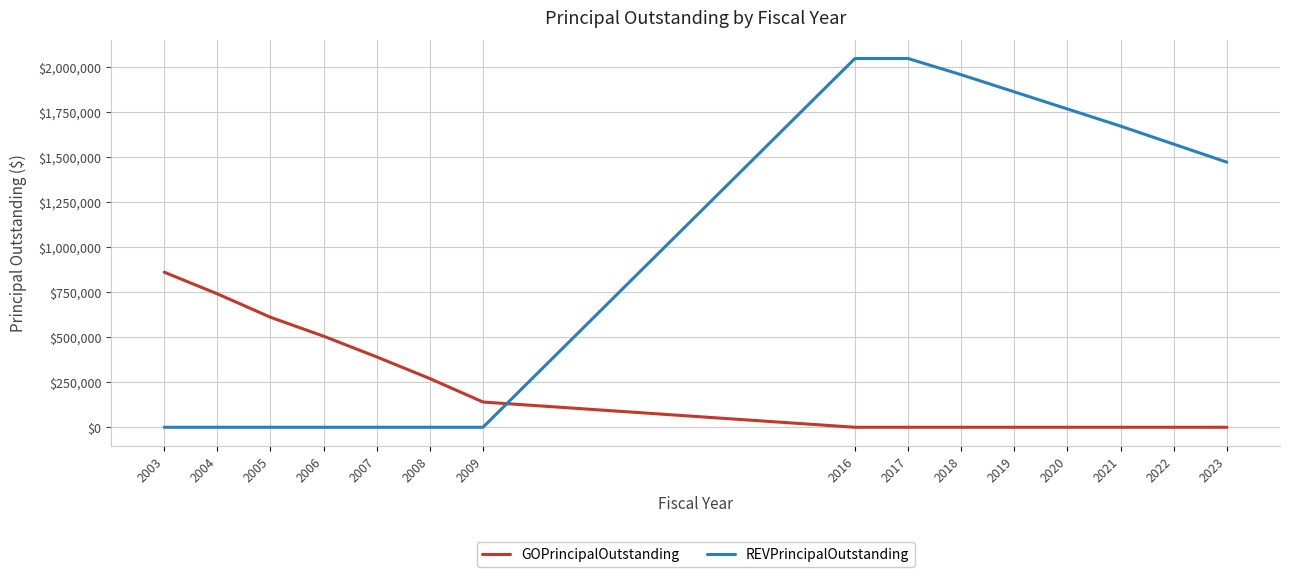

Which series has the largest total across all categories?

REVPrincipalOutstanding